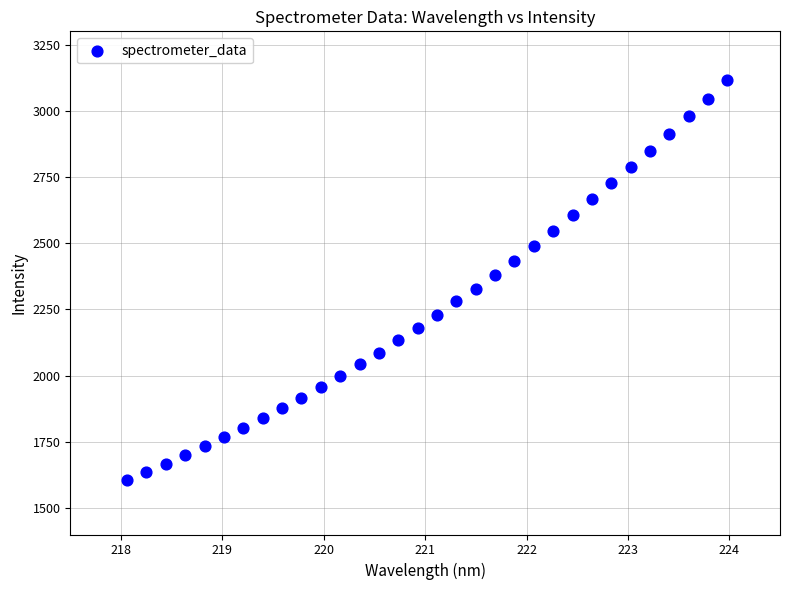

What is the range of X values (max minus min)?

5.9